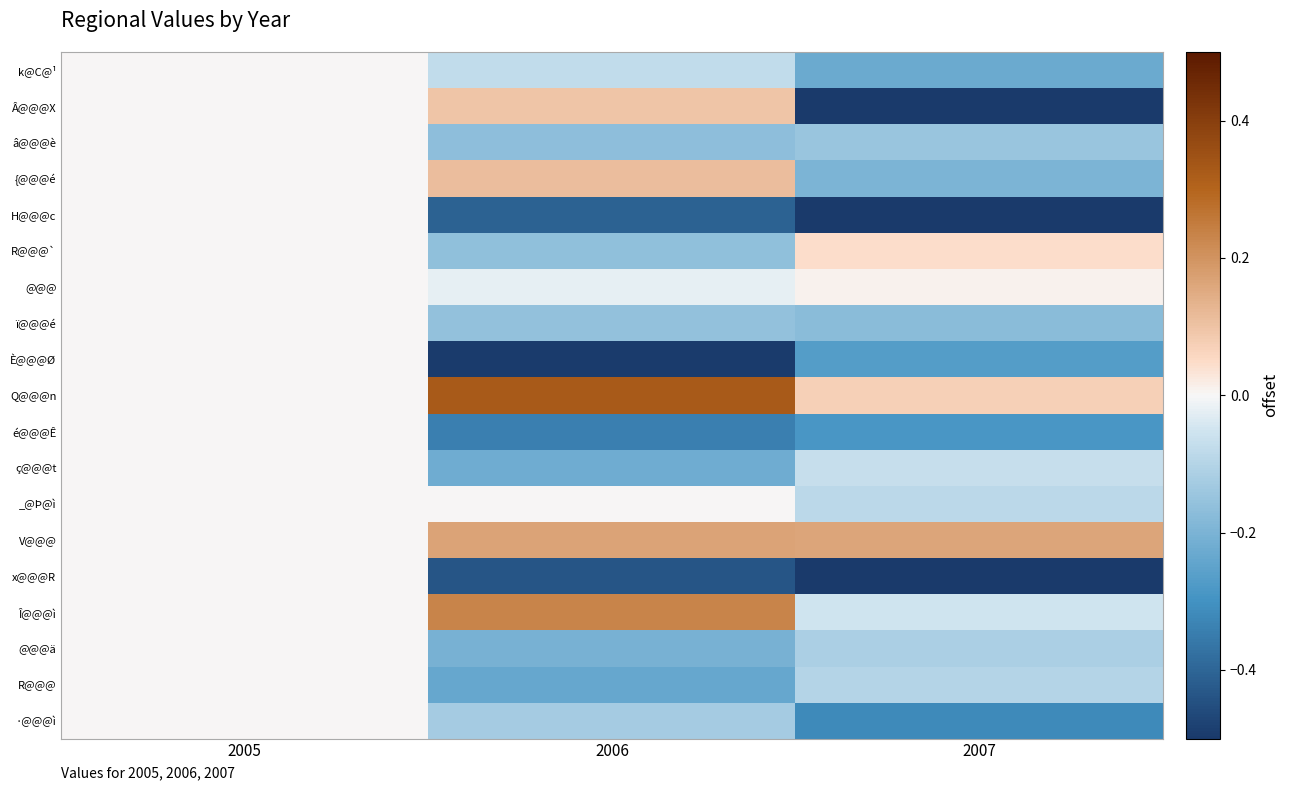

At how many categories does at least one series exceed 0?

2